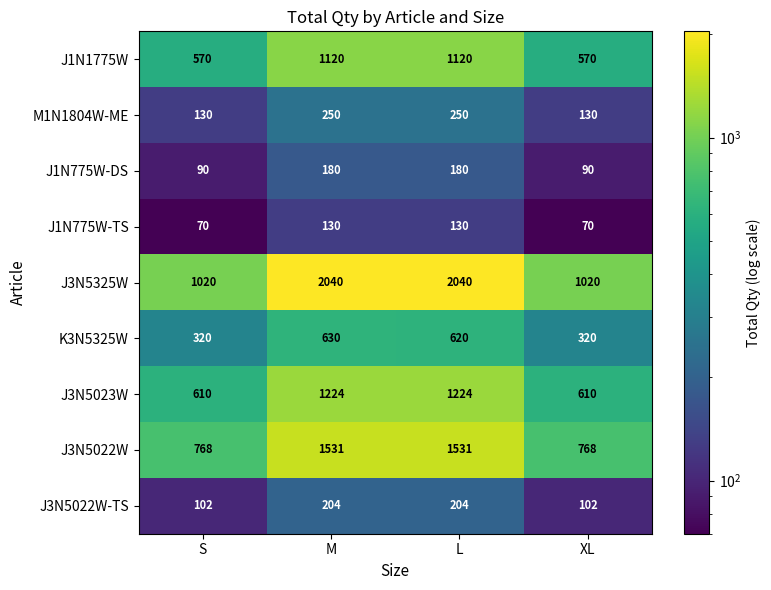

What is the lowest value of the J3N5325W series?

1020